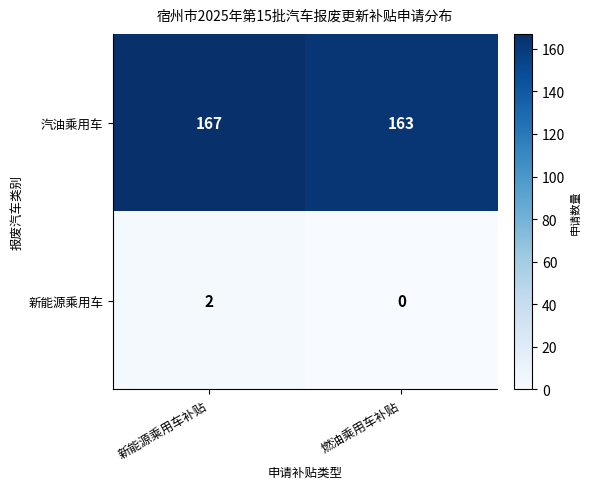

What is the difference between the maximum and minimum values in the 汽油乘用车 series?

4